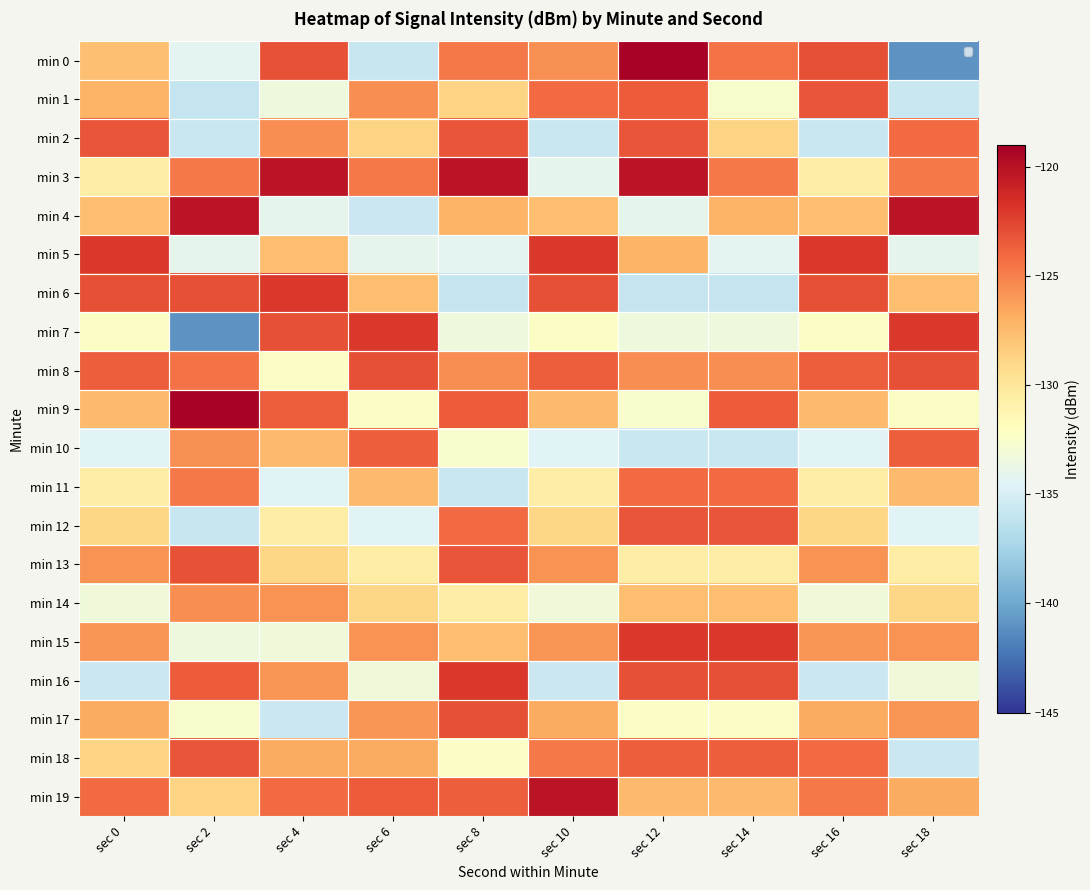

True or false: min 4 has a value of -175.8 at sec 12.

False